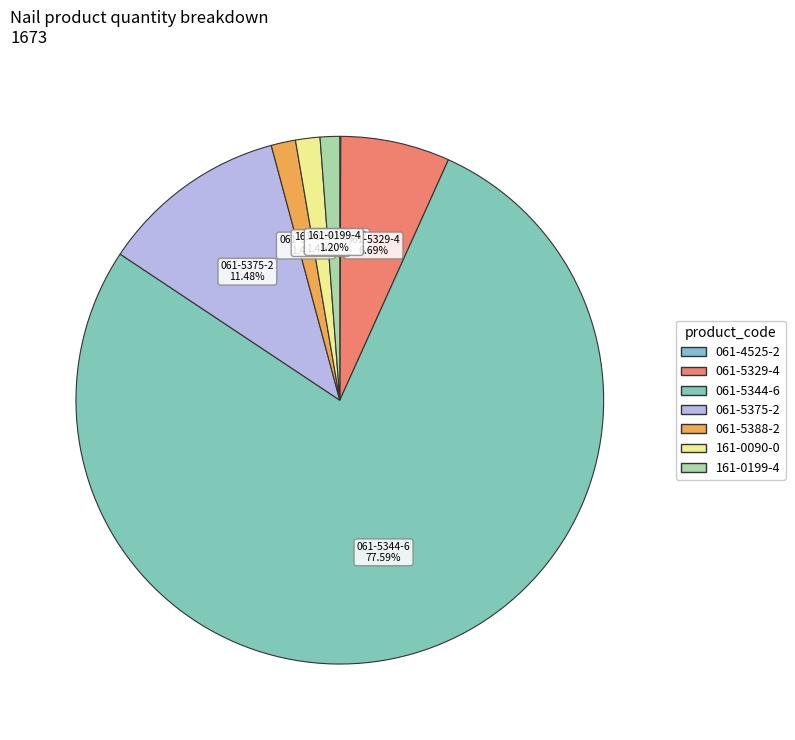

How many slices are in this pie chart?

7